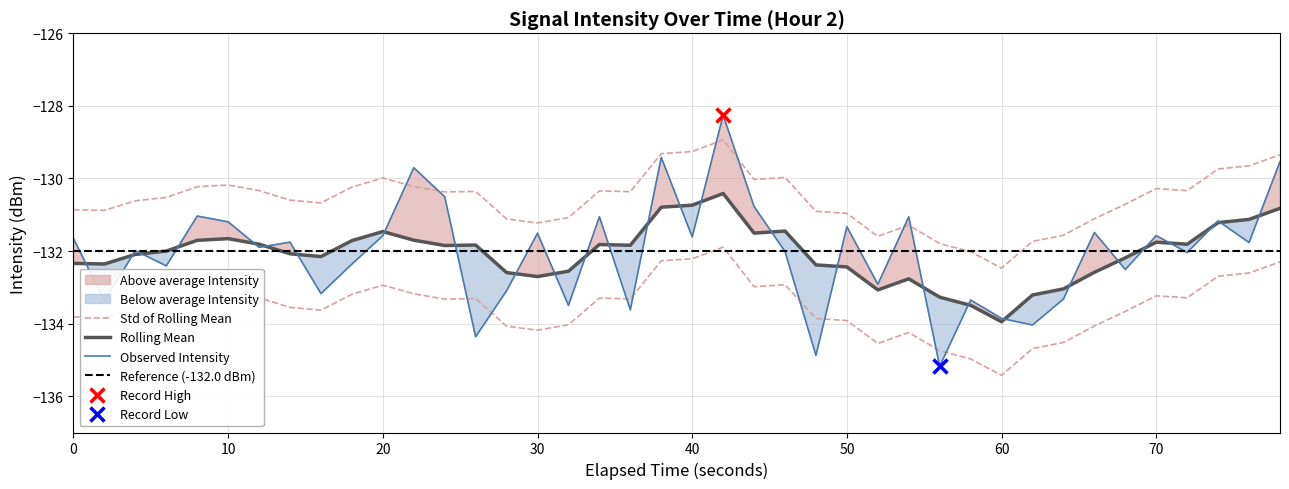

What is the smallest value displayed?

-135.2